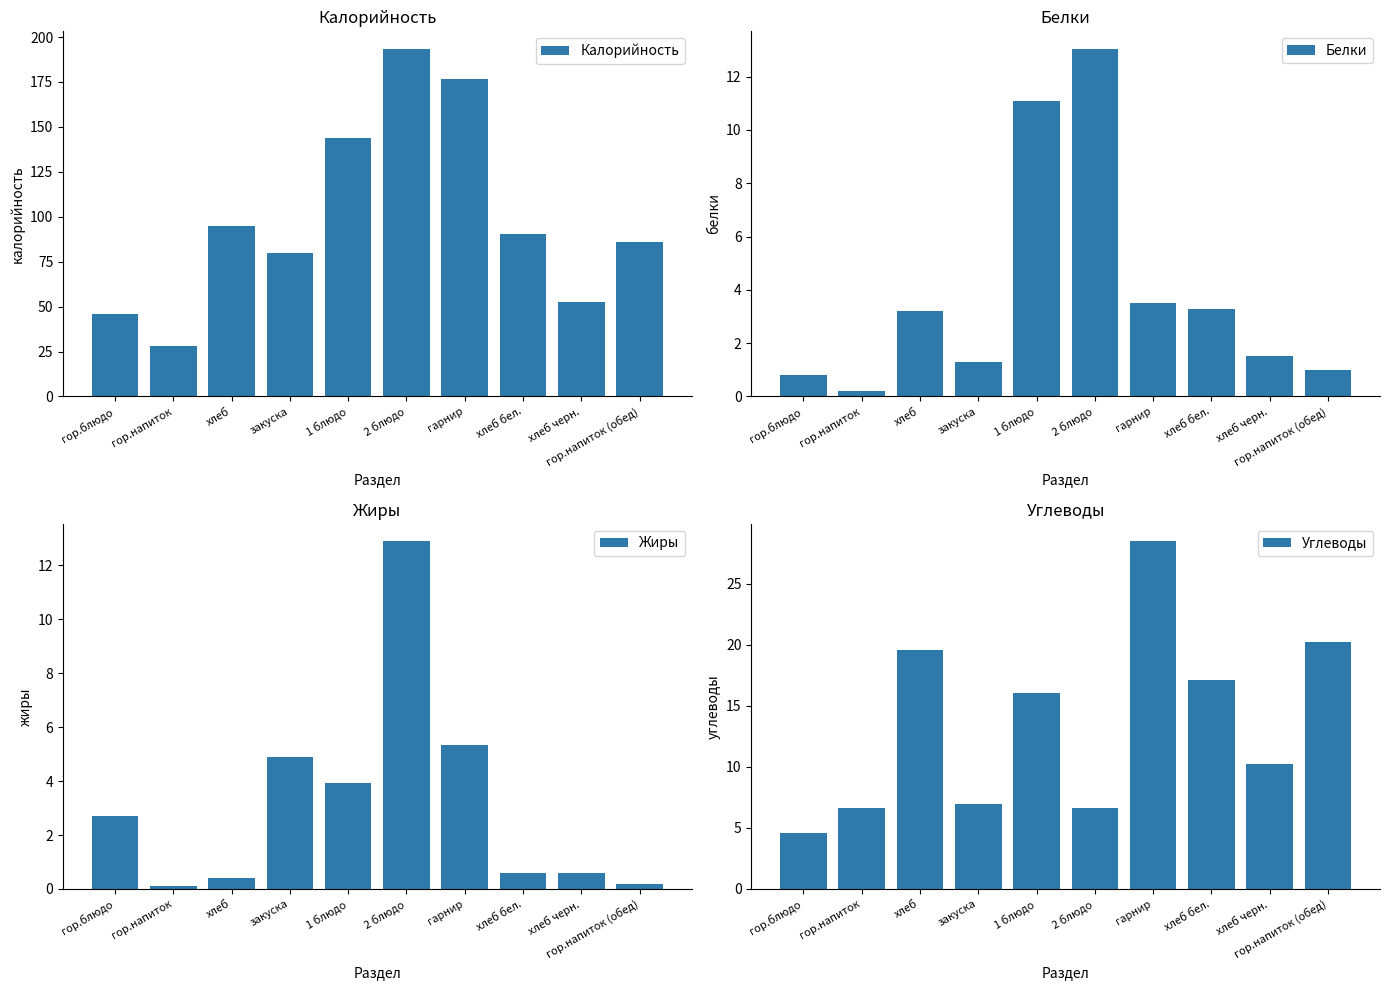

What is the maximum value shown in the chart?

193.5